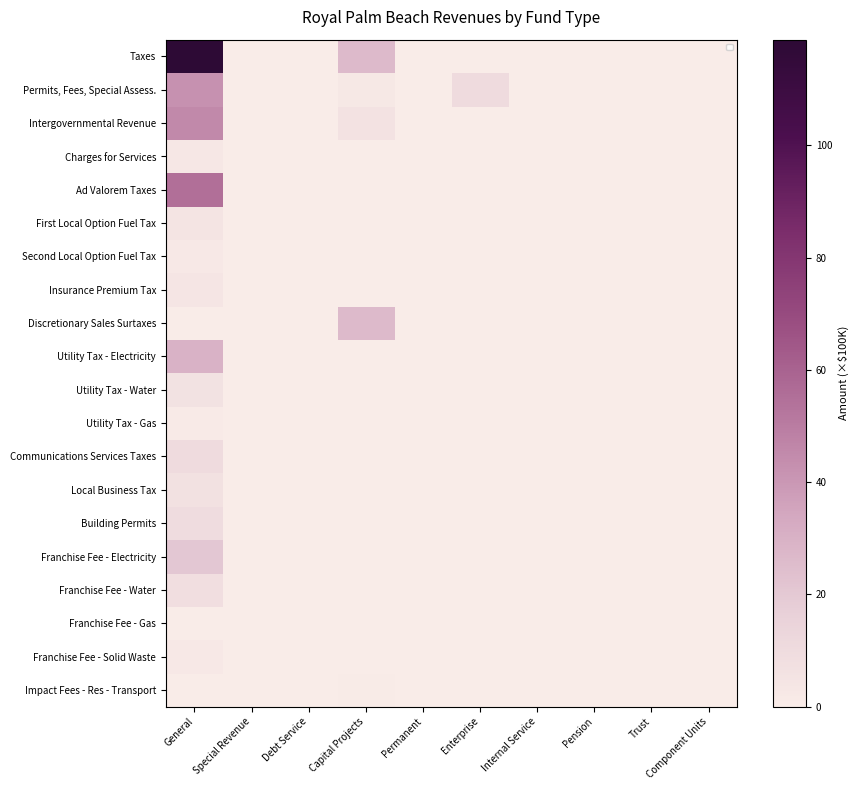

List the series in order of their peak value, lowest first.

Franchise Fee - Gas, Impact Fees - Res - Transport, Utility Tax - Gas, Franchise Fee - Solid Waste, Second Local Option Fuel Tax, Charges for Services, Insurance Premium Tax, First Local Option Fuel Tax, Utility Tax - Water, Local Business Tax, Franchise Fee - Water, Building Permits, Communications Services Taxes, Franchise Fee - Electricity, Discretionary Sales Surtaxes, Utility Tax - Electricity, Permits, Fees, Special Assess., Intergovernmental Revenue, Ad Valorem Taxes, Taxes